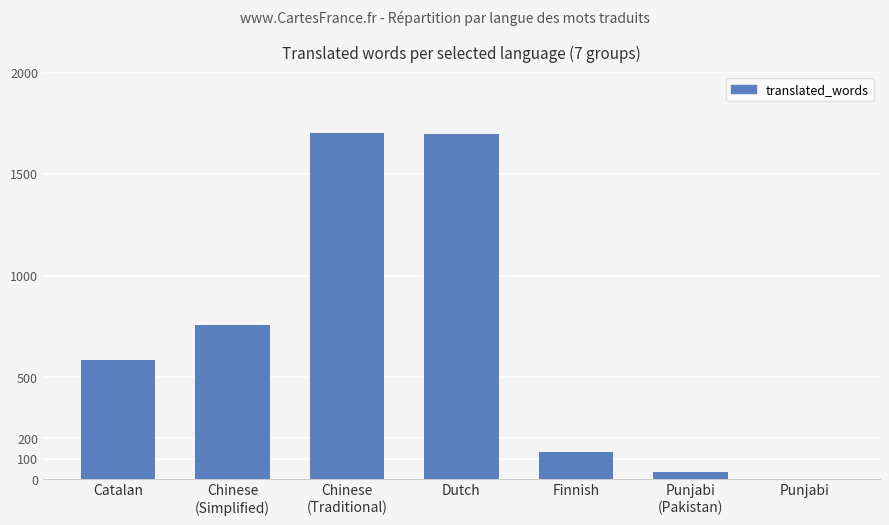

What is the maximum value shown in the chart?

1703